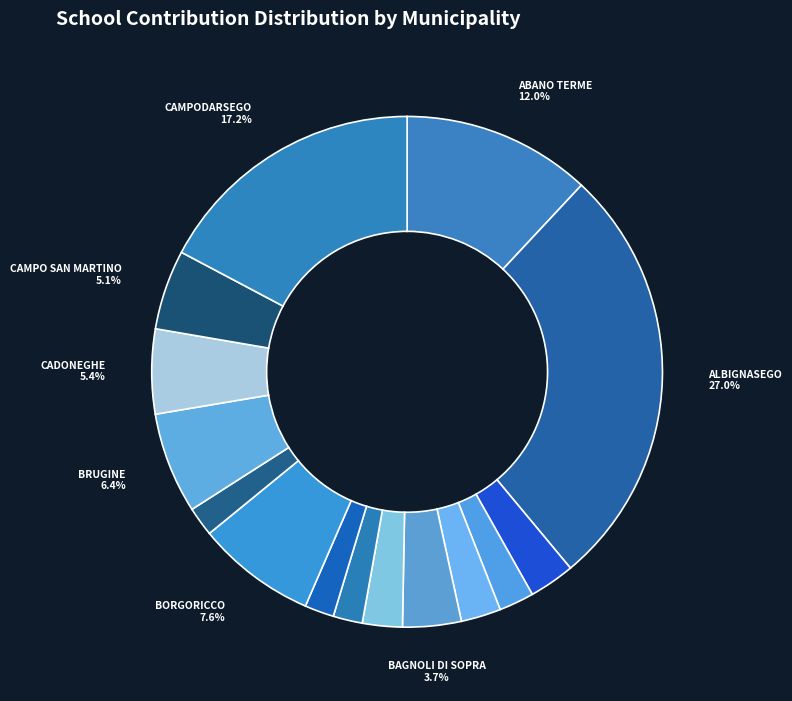

Count the number of slices in the pie.

15